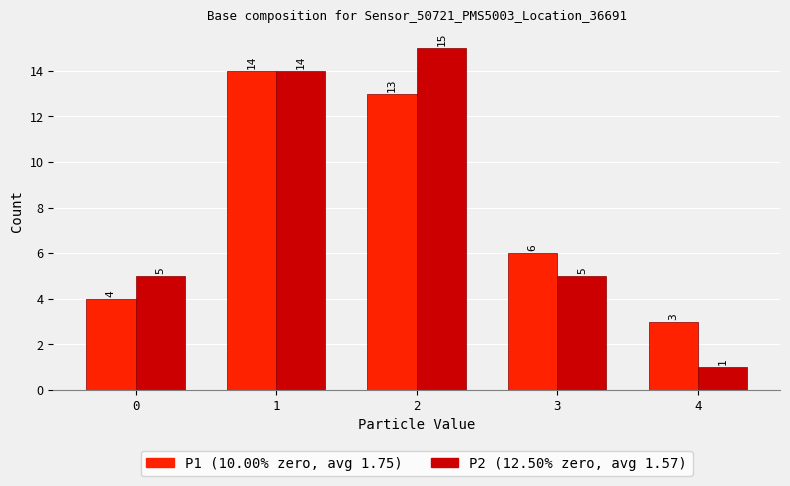

How many data points does each series have?

5